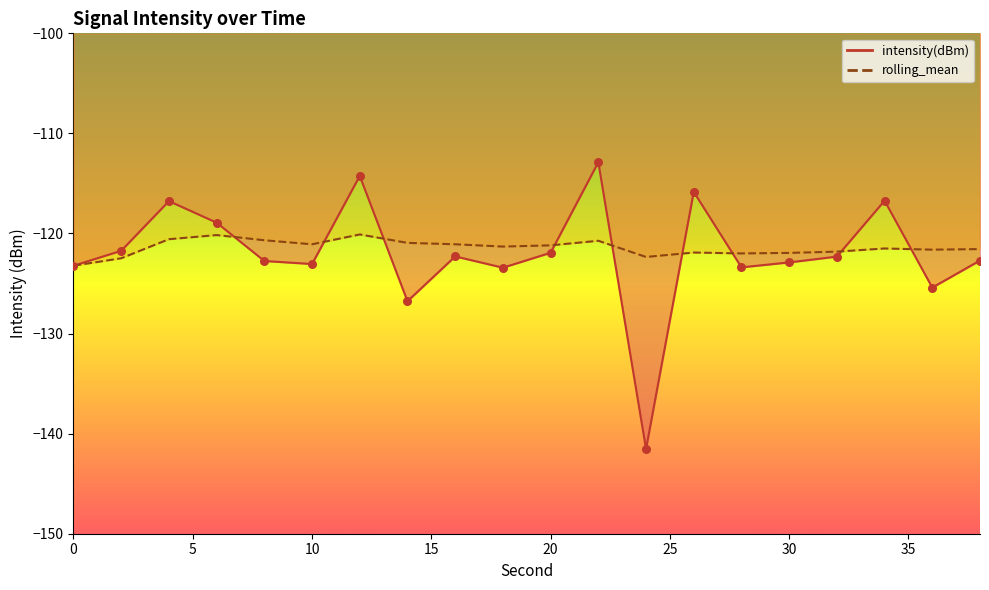

What is the total value across all series at 0?

-246.4